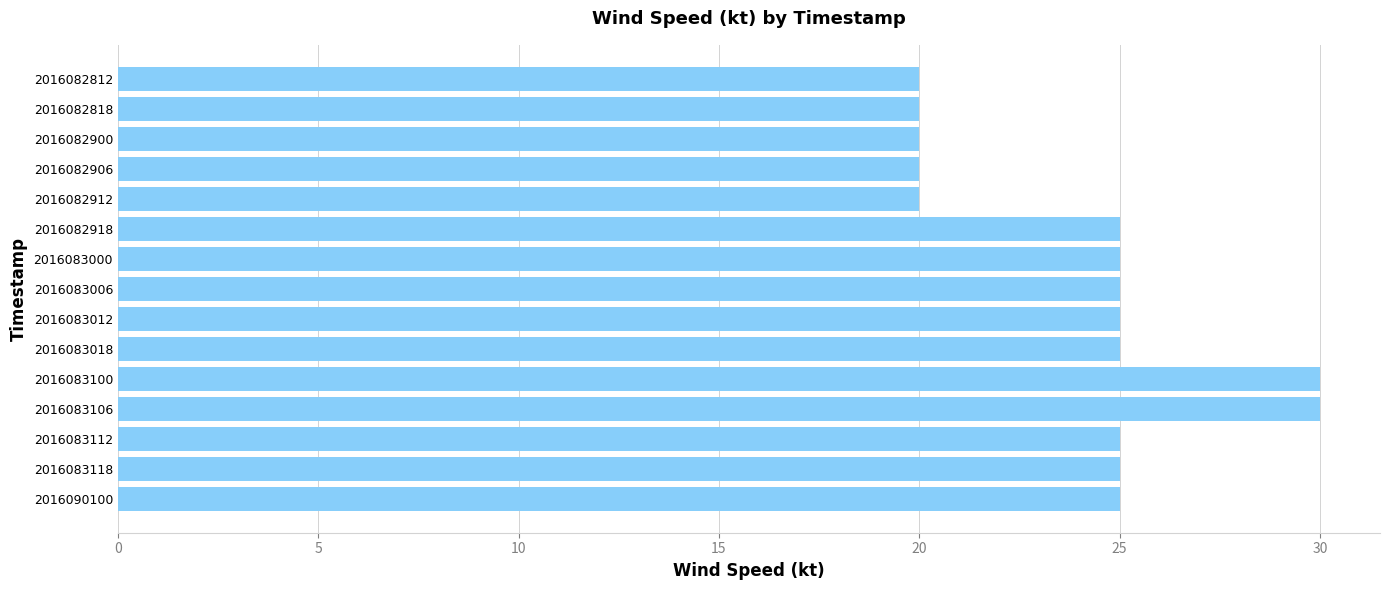

How many data points does each series have?

15